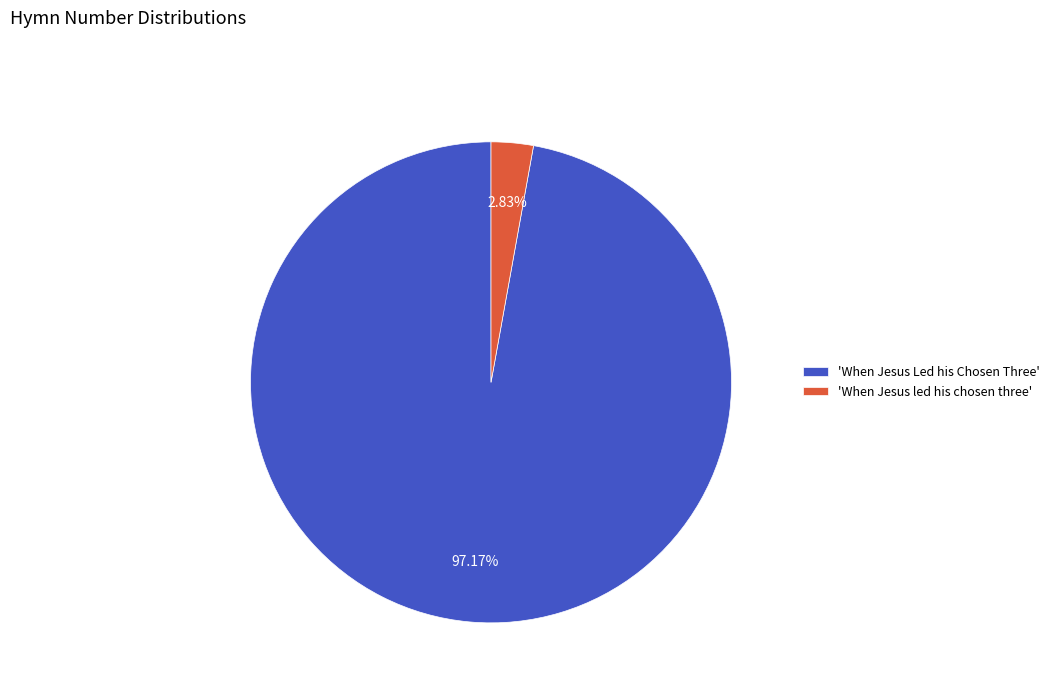

Which slice is the smallest?

'When Jesus led his chosen three'